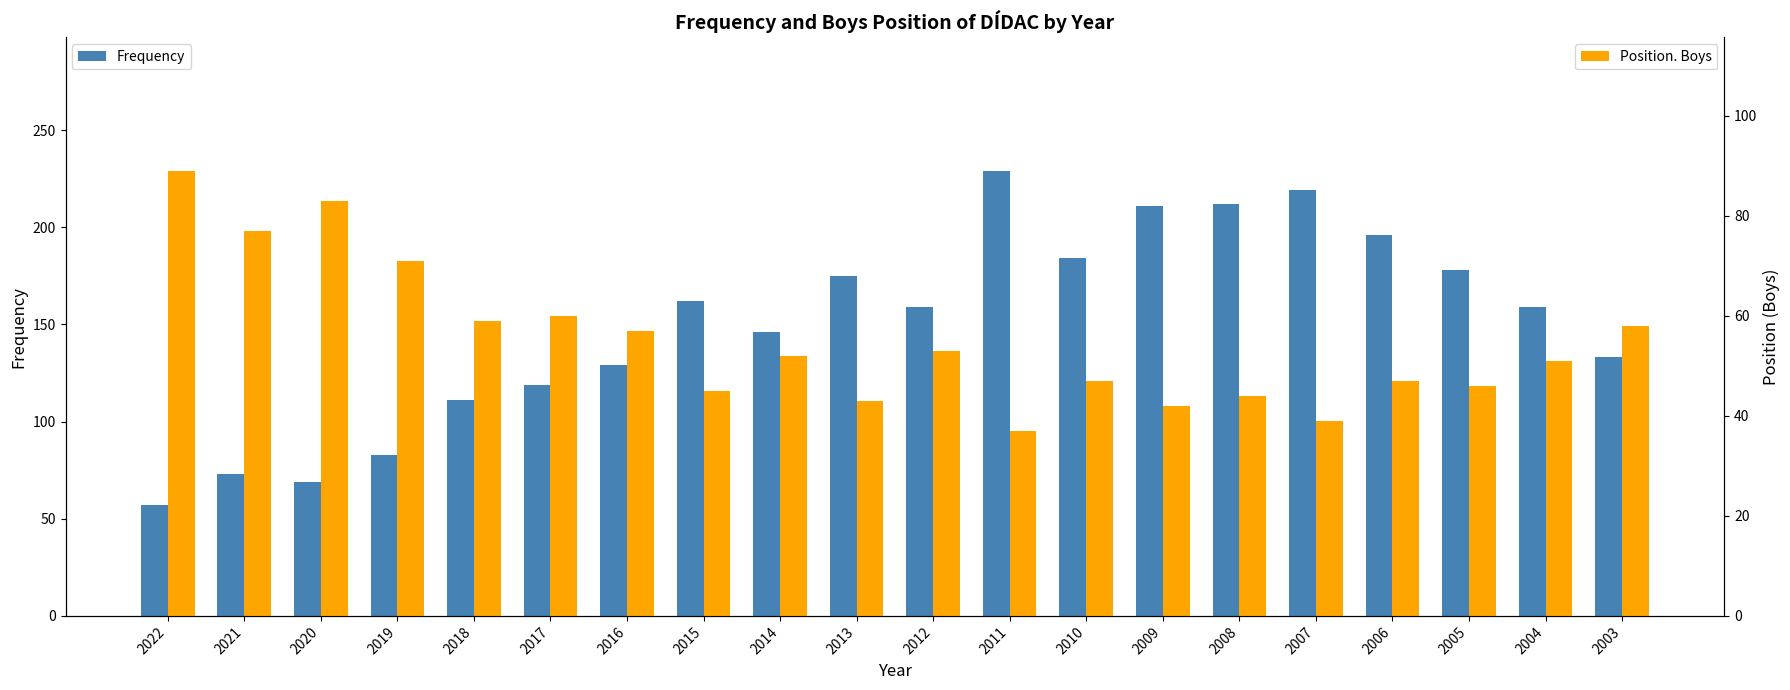

How many data points in Position. Boys are above 52?

9